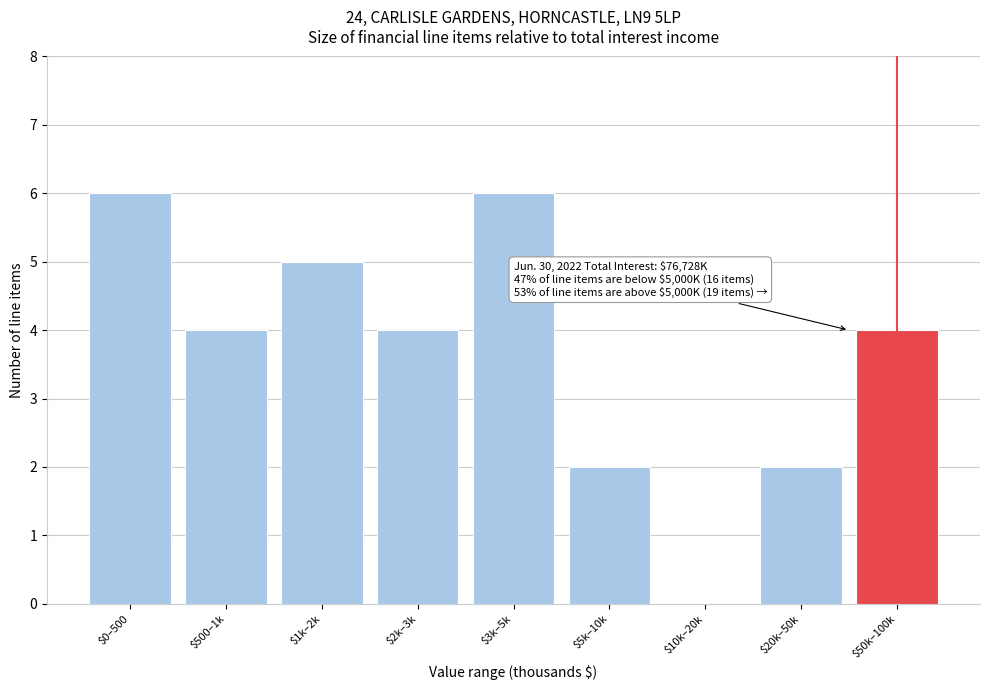

What is the sum of all values?

33